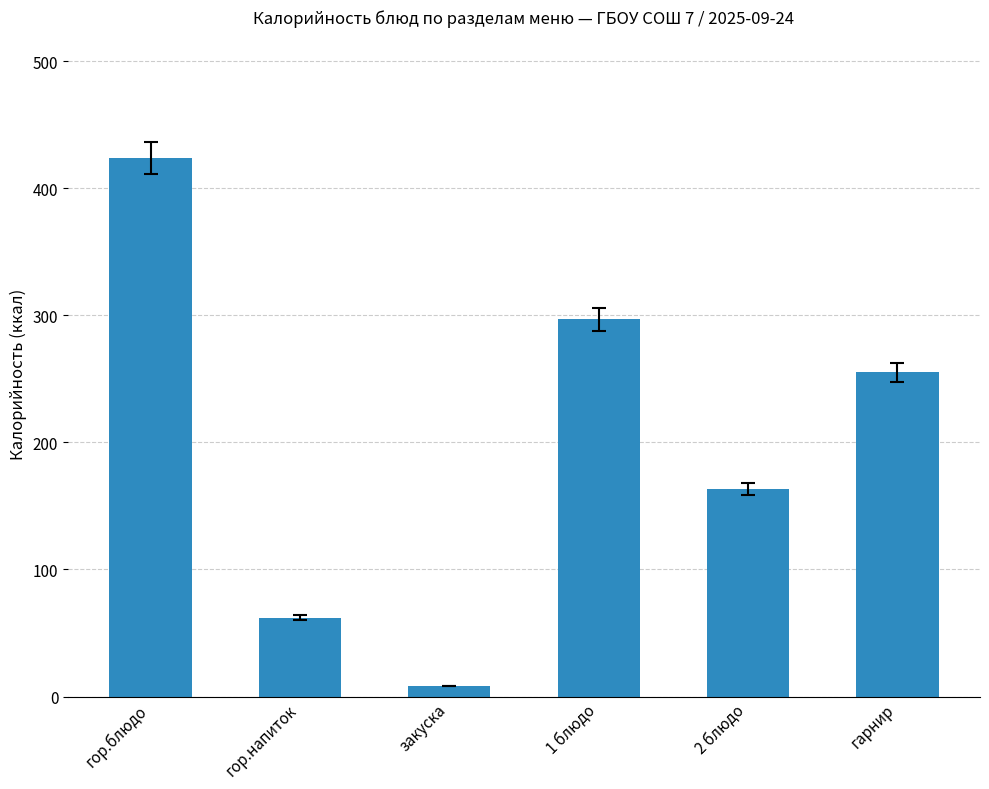

What is the approximate value at 2 блюдо?

163.4